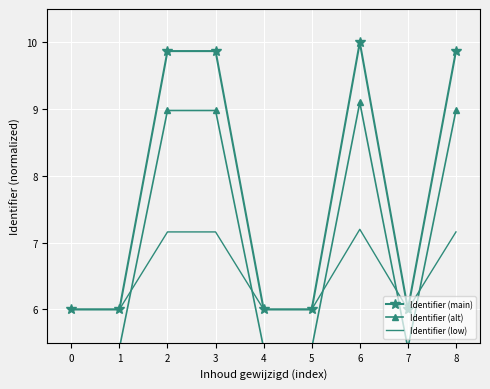

True or false: Identifier (low) has a value of 3.4 at 7.

False